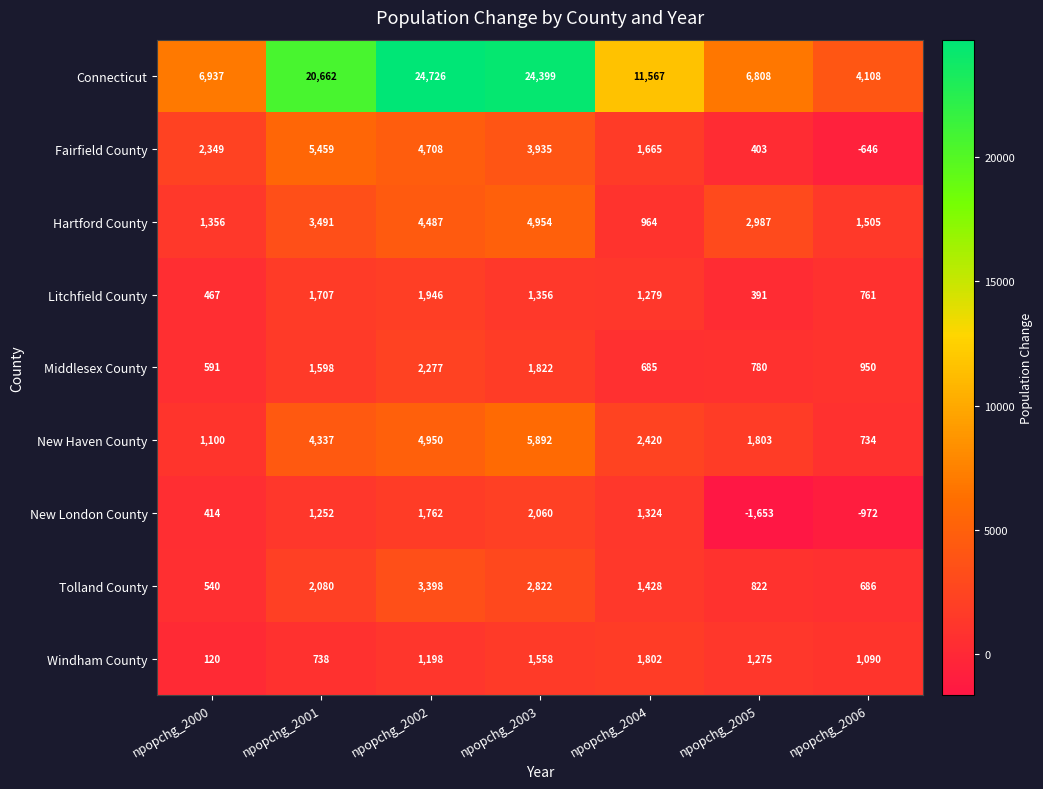

Read the Hartford County value at npopchg_2005, to the nearest 10.

2990